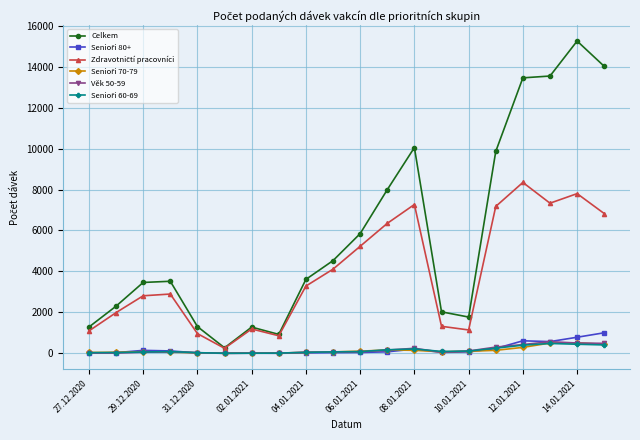

Which series has the largest total across all categories?

Celkem